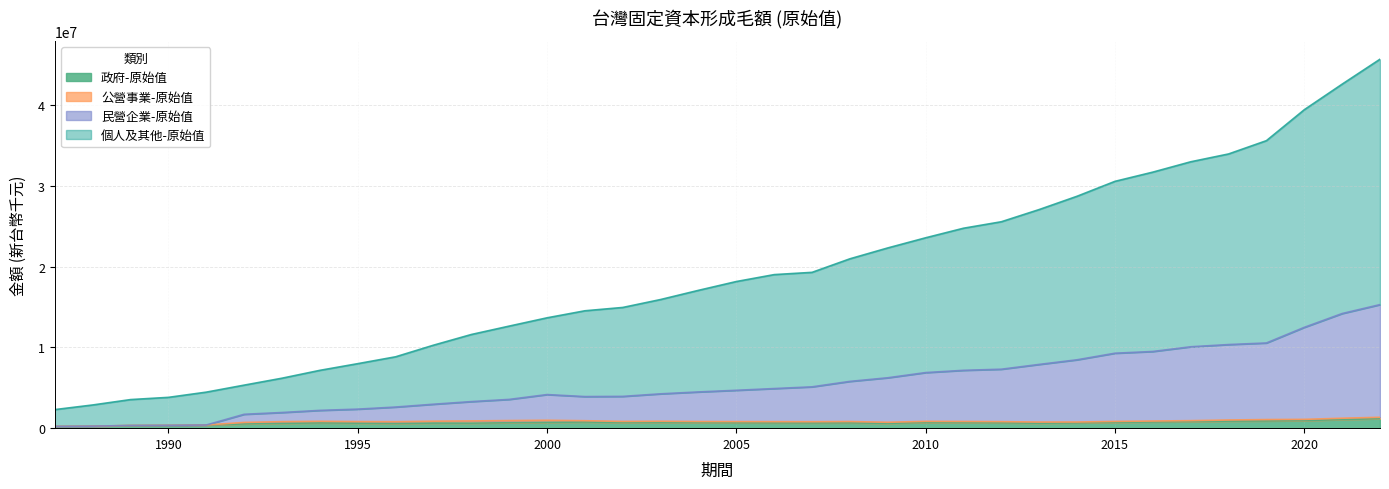

Is the value of 個人及其他-原始值 at 2013 greater than the value of 政府-原始值 at 2002?

Yes